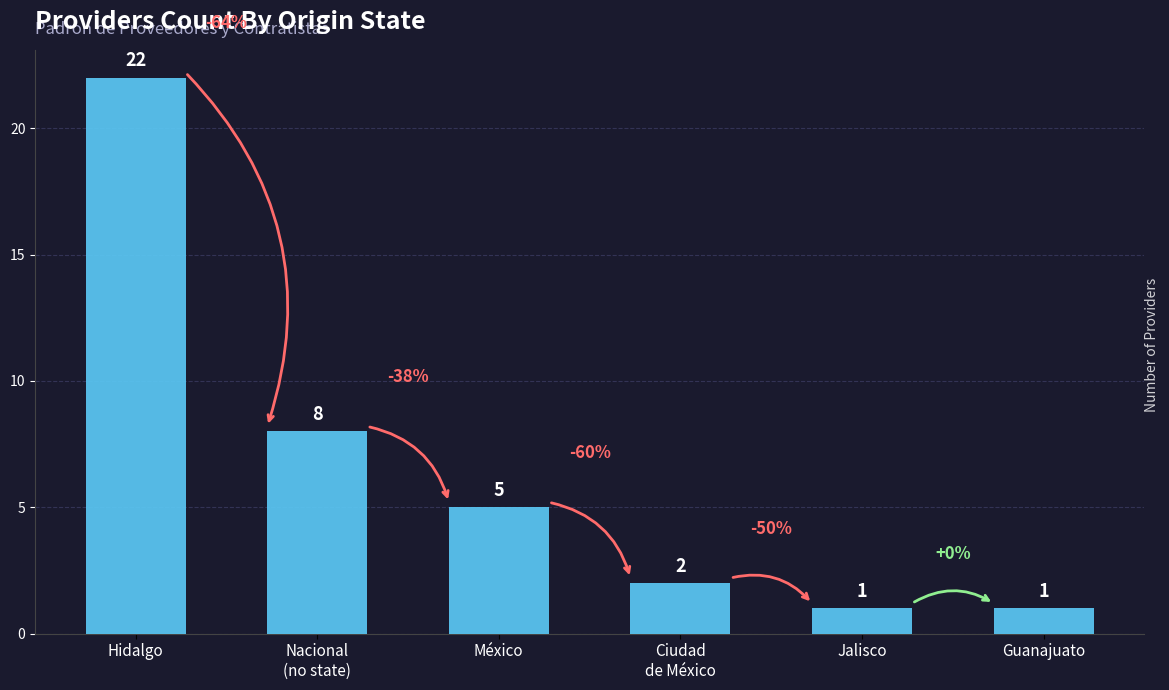

What is the difference between the values at Hidalgo and Ciudad
de México?

20